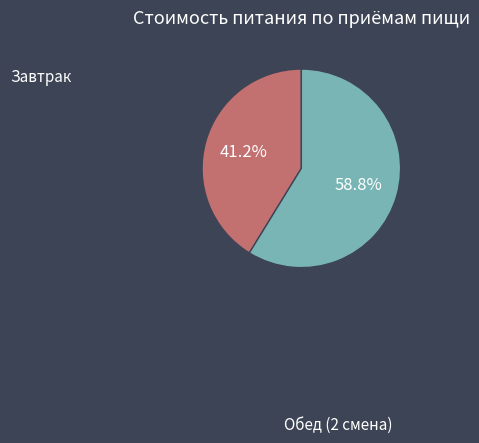

Is there any slice that represents more than half of the pie?

Yes